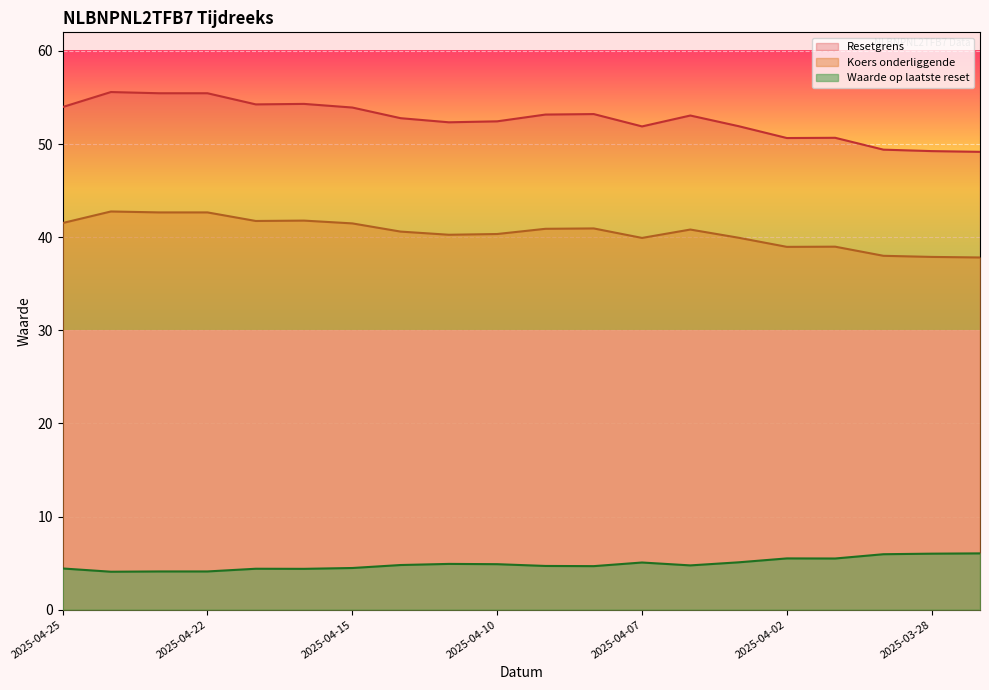

In Koers onderliggende, how many points are higher than both neighbors (excluding endpoints)?

5